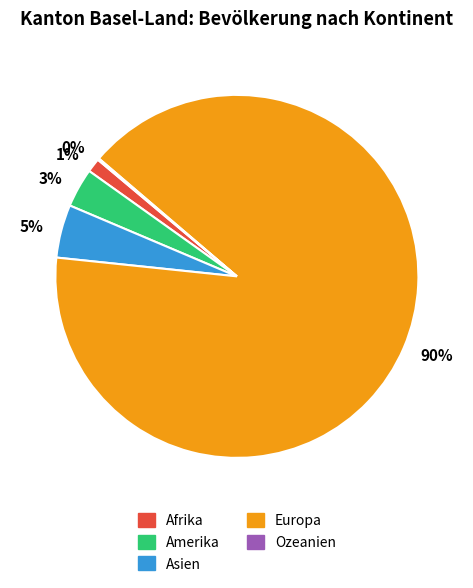

Is there any slice that represents more than half of the pie?

Yes